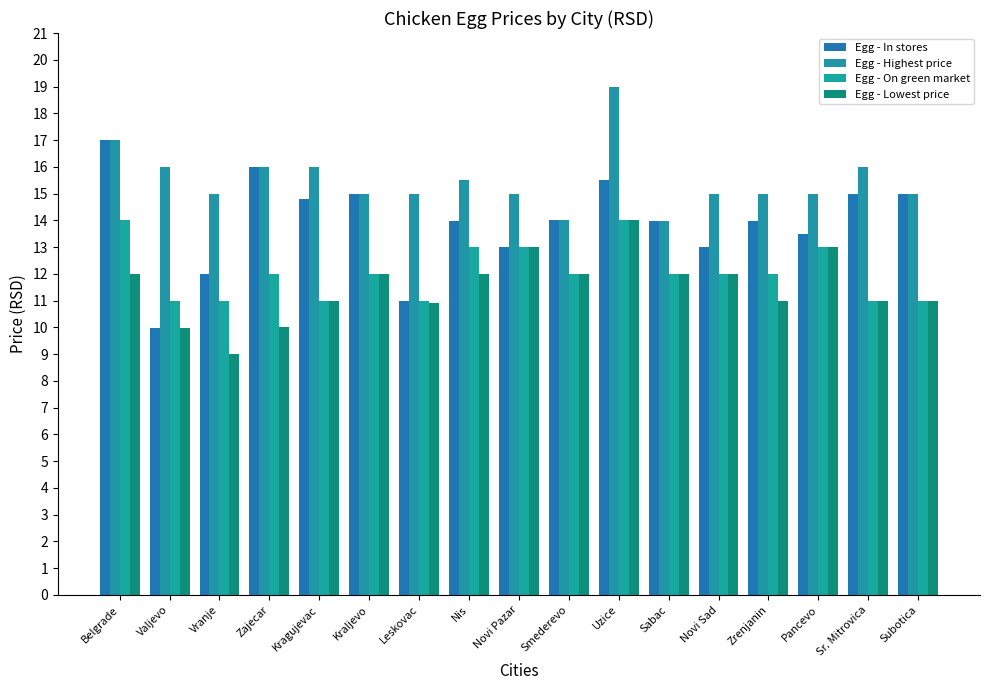

What is the highest value of the Egg - On green market series?

14.0